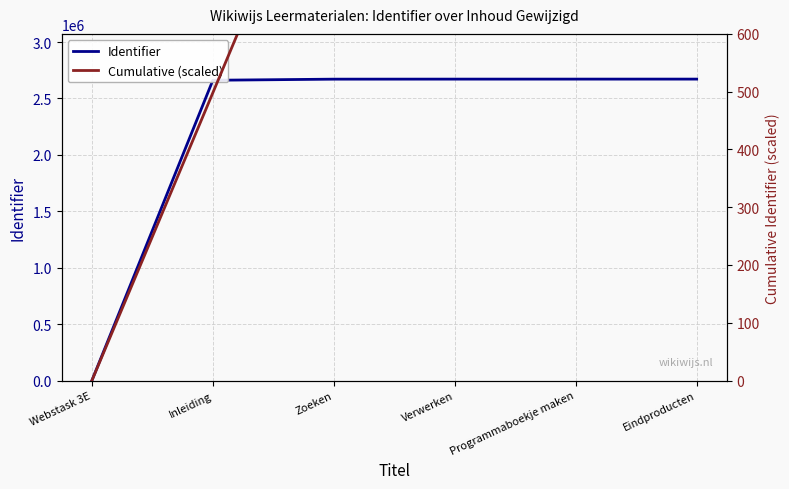

Reading left to right, extract all data points from this chart.

Identifier: 0.0	2661360.0	2671110.0	2671430.0	2671504.0	2671574.0
Cumulative (scaled): 0.0	498.1	998.0	1498.0	1998.0	2498.0